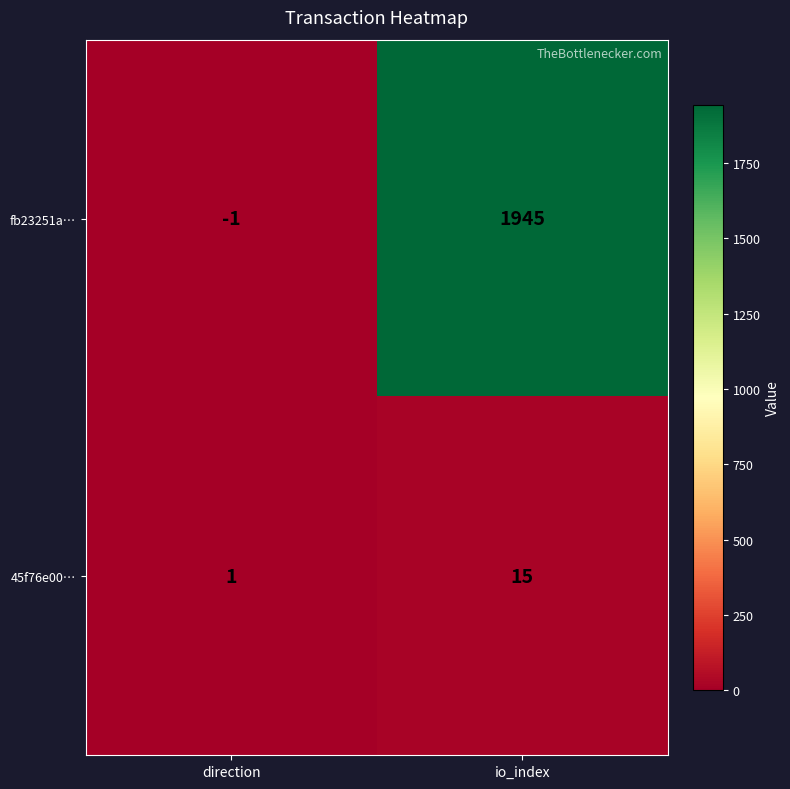

Reading right to left, extract all data points from this chart.

fb23251a…: io_index=1945	direction=-1
45f76e00…: io_index=15	direction=1